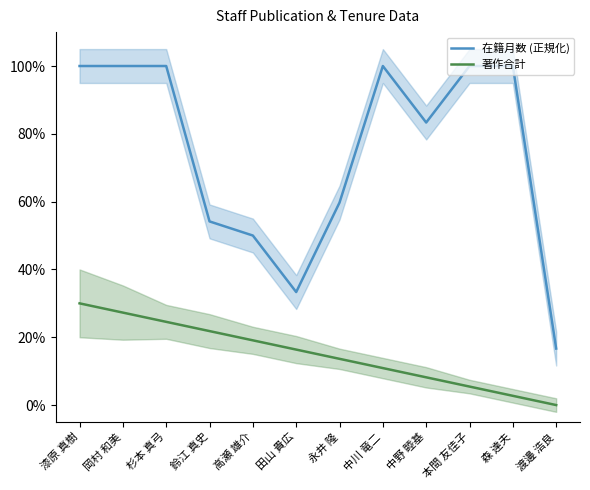

Is the value of 在籍月数 (正規化) at 中野 睦基 greater than the value of 著作合計 at 中野 睦基?

Yes